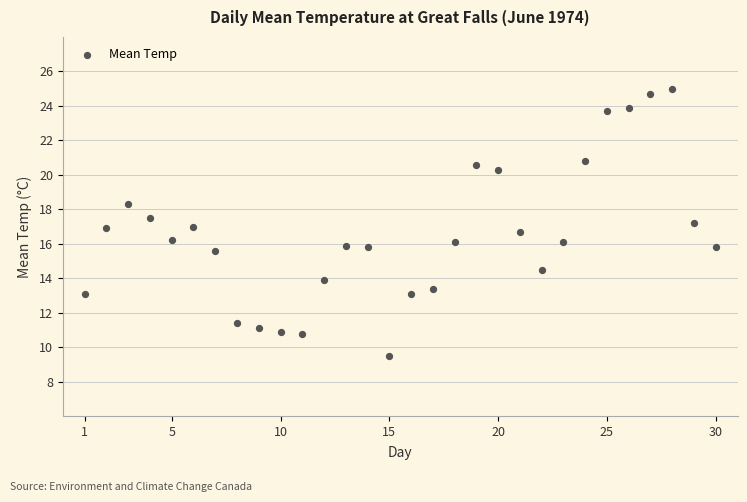

What is the range of X values (max minus min)?

29.0